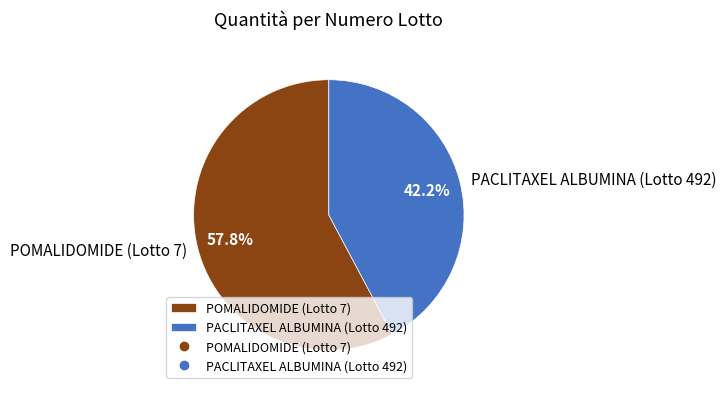

Does any single category account for the majority?

Yes